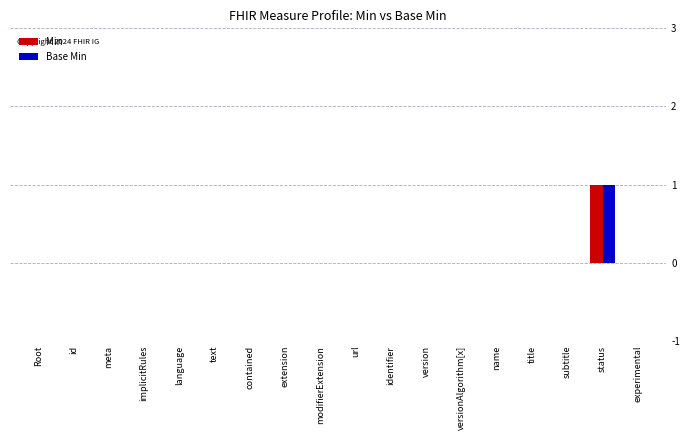

Is it true that Min equals 0 at subtitle?

True